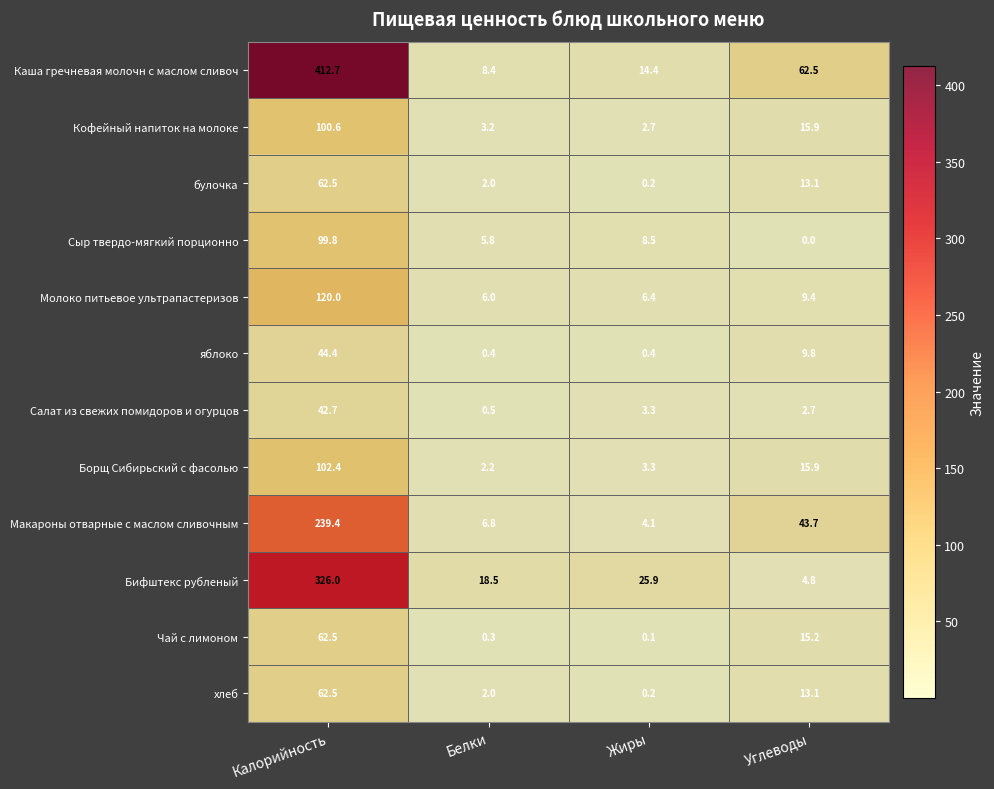

Where does the Чай с лимоном series first go above 15?

Калорийность